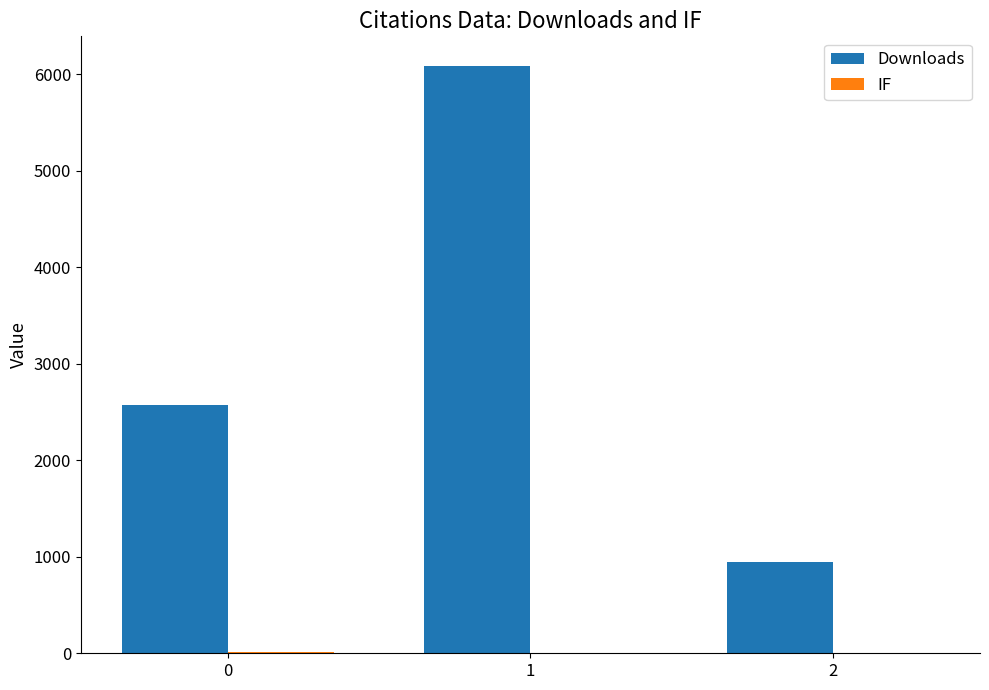

What is the maximum value shown in the chart?

6091.0